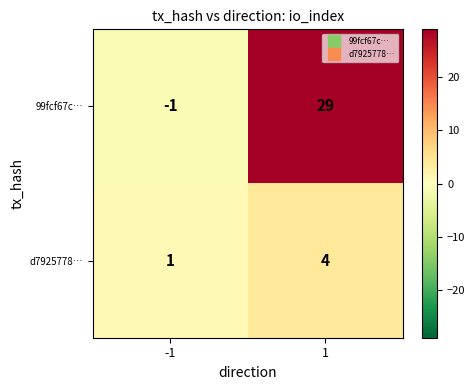

What is the sum of the 99fcf67c… values at -1 and 1?

28